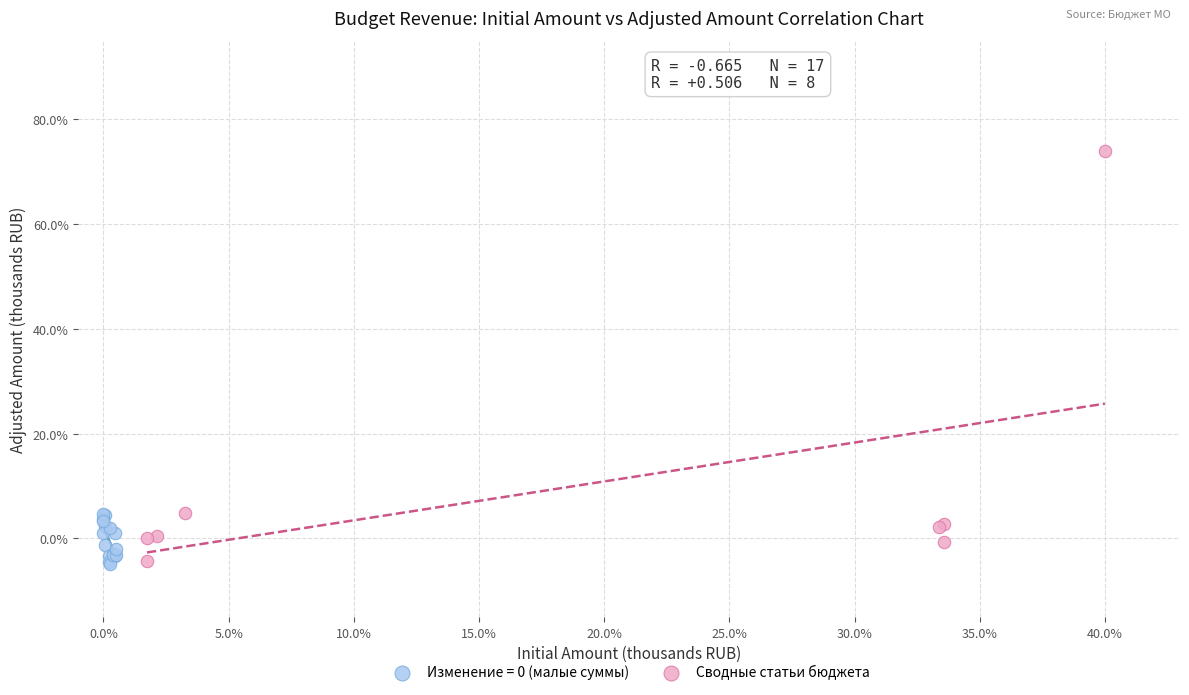

Which series contains the highest Y value?

Сводные статьи бюджета